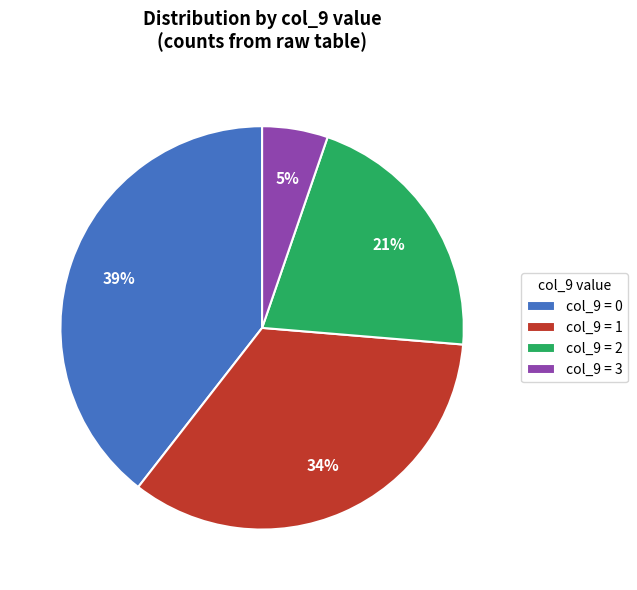

The col_9 = 3 slice represents 1% of the pie. True or false?

False